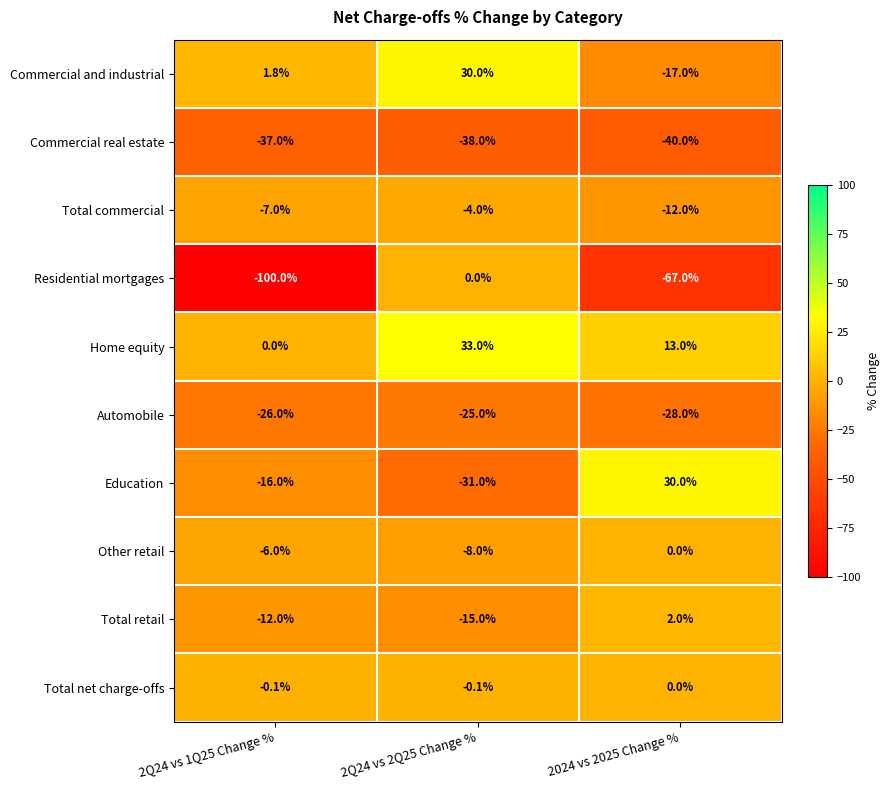

Reading left to right, what are all the values shown in this chart?

Commercial and industrial: 2Q24 vs 1Q25 Change %=1.8	2Q24 vs 2Q25 Change %=30.0	2024 vs 2025 Change %=-17.0
Commercial real estate: 2Q24 vs 1Q25 Change %=-37.0	2Q24 vs 2Q25 Change %=-38.0	2024 vs 2025 Change %=-40.0
Total commercial: 2Q24 vs 1Q25 Change %=-7.0	2Q24 vs 2Q25 Change %=-4.0	2024 vs 2025 Change %=-12.0
Residential mortgages: 2Q24 vs 1Q25 Change %=-100.0	2Q24 vs 2Q25 Change %=0.0	2024 vs 2025 Change %=-67.0
Home equity: 2Q24 vs 1Q25 Change %=0.0	2Q24 vs 2Q25 Change %=33.0	2024 vs 2025 Change %=13.0
Automobile: 2Q24 vs 1Q25 Change %=-26.0	2Q24 vs 2Q25 Change %=-25.0	2024 vs 2025 Change %=-28.0
Education: 2Q24 vs 1Q25 Change %=-16.0	2Q24 vs 2Q25 Change %=-31.0	2024 vs 2025 Change %=30.0
Other retail: 2Q24 vs 1Q25 Change %=-6.0	2Q24 vs 2Q25 Change %=-8.0	2024 vs 2025 Change %=0.0
Total retail: 2Q24 vs 1Q25 Change %=-12.0	2Q24 vs 2Q25 Change %=-15.0	2024 vs 2025 Change %=2.0
Total net charge-offs: 2Q24 vs 1Q25 Change %=-0.1	2Q24 vs 2Q25 Change %=-0.1	2024 vs 2025 Change %=0.0